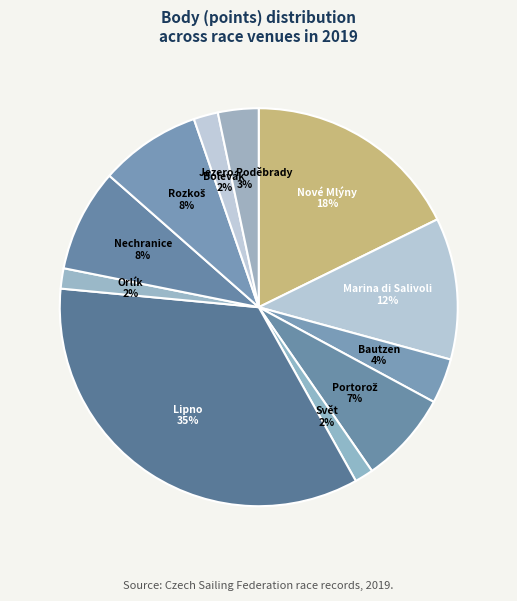

Between Lipno and Svět, which is larger?

Lipno